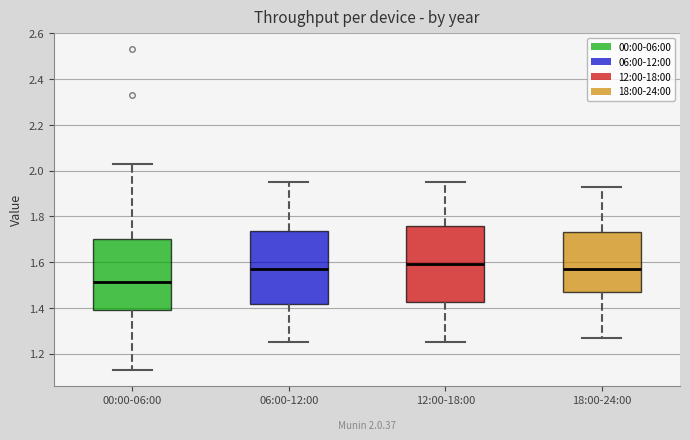

Which box's median line is the highest?

12:00-18:00